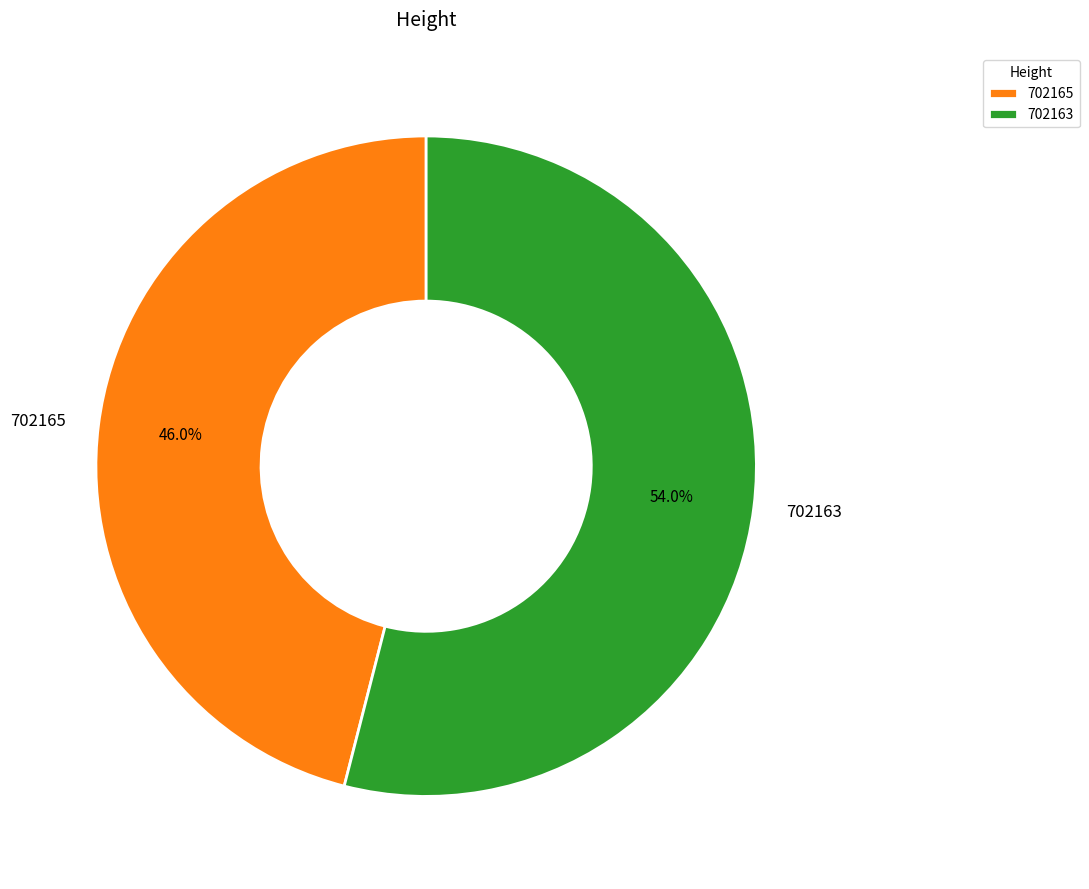

The 702163 slice represents 54% of the pie. True or false?

True